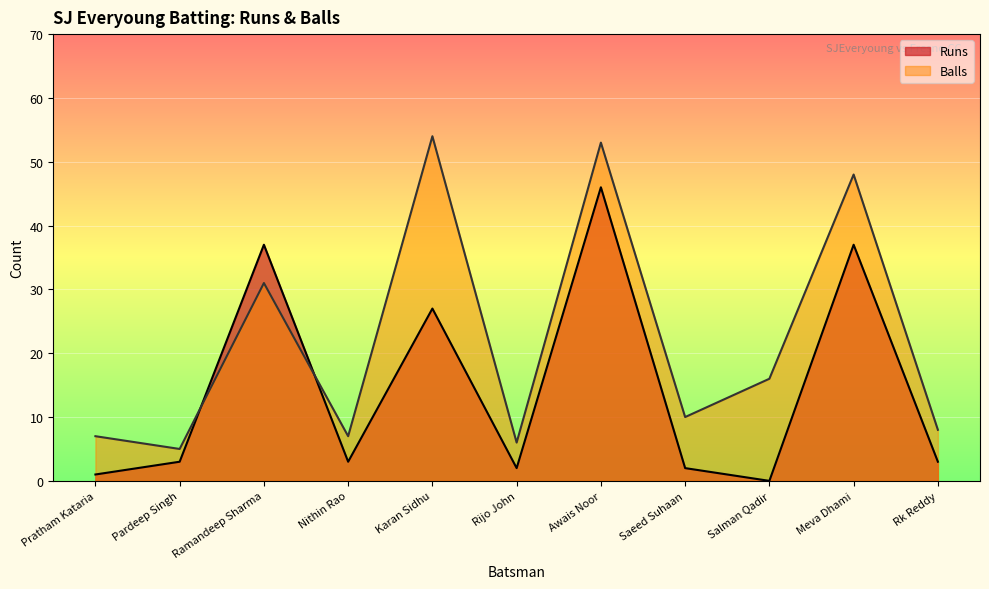

At which label does Balls reach its peak?

Karan Sidhu